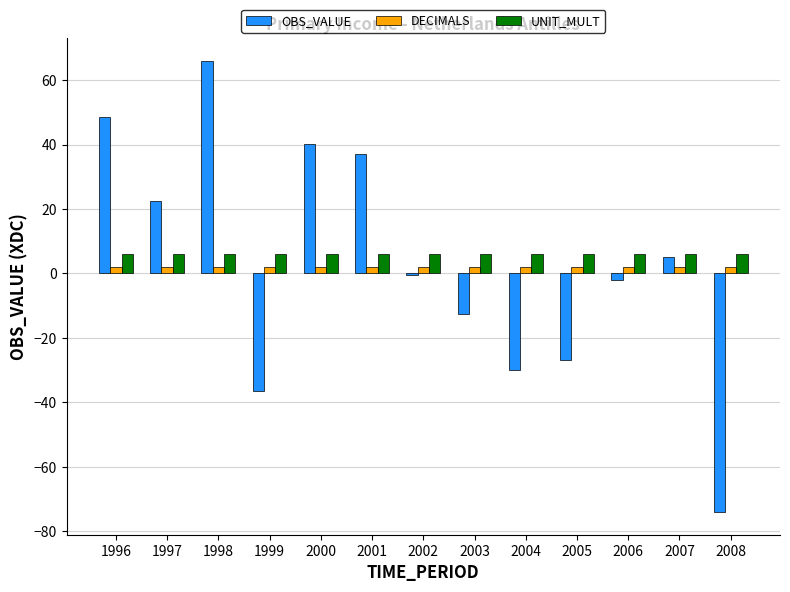

Reading left to right, extract all data points from this chart.

OBS_VALUE: 48.4	22.5	66.0	-36.5	40.1	37.1	-0.5	-12.6	-29.8	-26.8	-2.0	5.2	-74.0
DECIMALS: 2.0	2.0	2.0	2.0	2.0	2.0	2.0	2.0	2.0	2.0	2.0	2.0	2.0
UNIT_MULT: 6.0	6.0	6.0	6.0	6.0	6.0	6.0	6.0	6.0	6.0	6.0	6.0	6.0